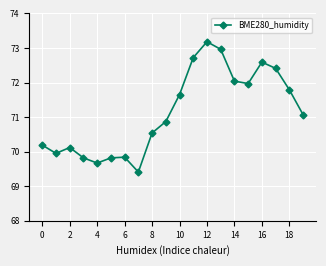

True or false: the data has more than 1 interior local peaks.

True